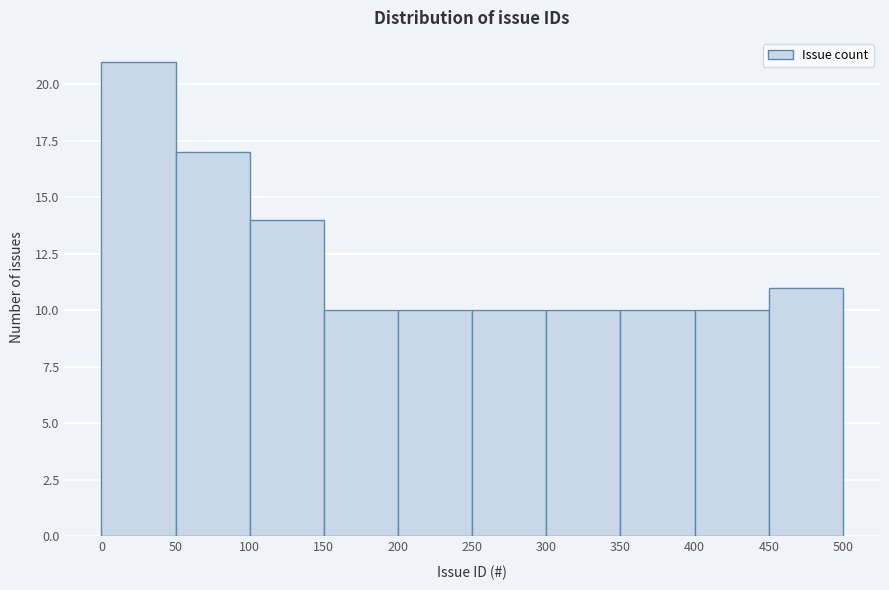

Which range on the x-axis has the tallest bar?

0 to 50